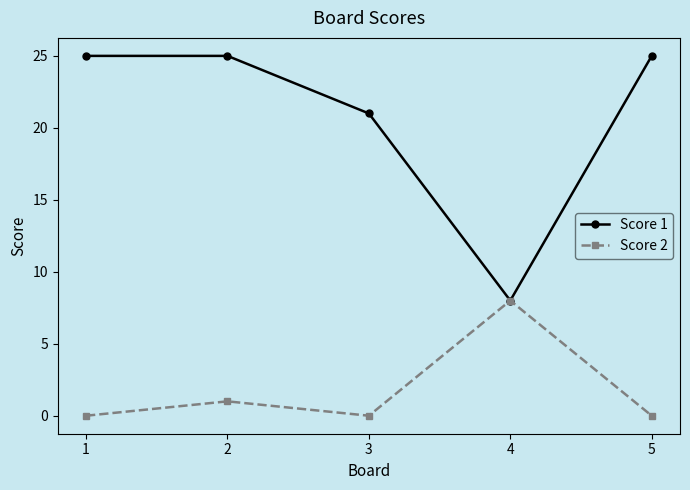

What are all the series names shown in the legend?

Score 1, Score 2